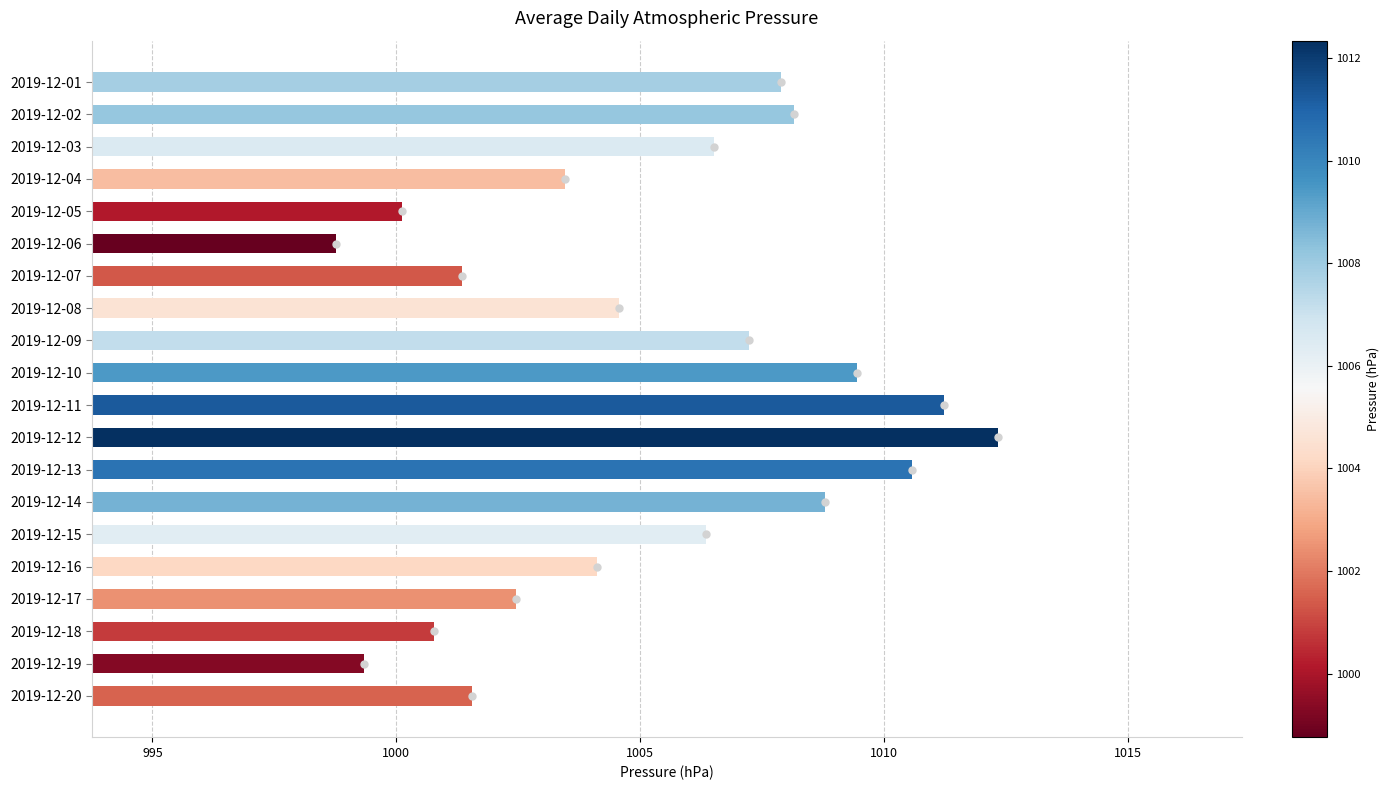

Reading bottom to top, list all the values displayed in this chart.

2019-12-20=1001.6	2019-12-19=999.3	2019-12-18=1000.8	2019-12-17=1002.5	2019-12-16=1004.1	2019-12-15=1006.3	2019-12-14=1008.8	2019-12-13=1010.6	2019-12-12=1012.3	2019-12-11=1011.2	2019-12-10=1009.5	2019-12-09=1007.2	2019-12-08=1004.6	2019-12-07=1001.3	2019-12-06=998.8	2019-12-05=1000.1	2019-12-04=1003.5	2019-12-03=1006.5	2019-12-02=1008.2	2019-12-01=1007.9